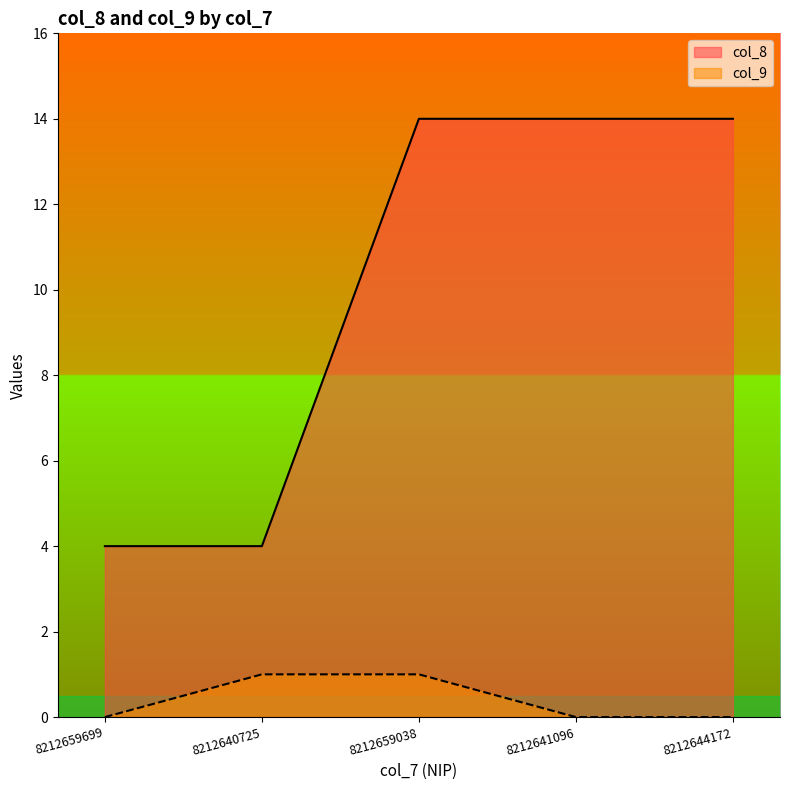

What is the label of the 1st point from the right?

8212644172